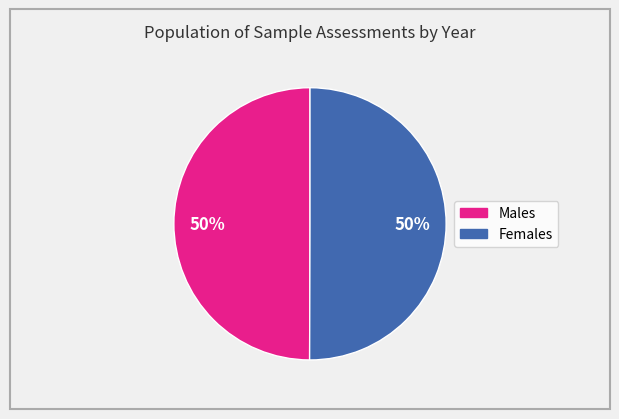

To the nearest percent, what is the average slice percentage?

50%